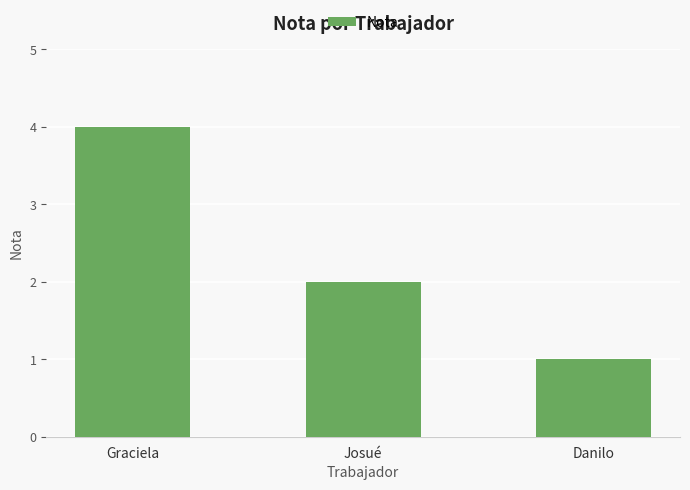

The chart shows a value of 0 at Josué. True or false?

False